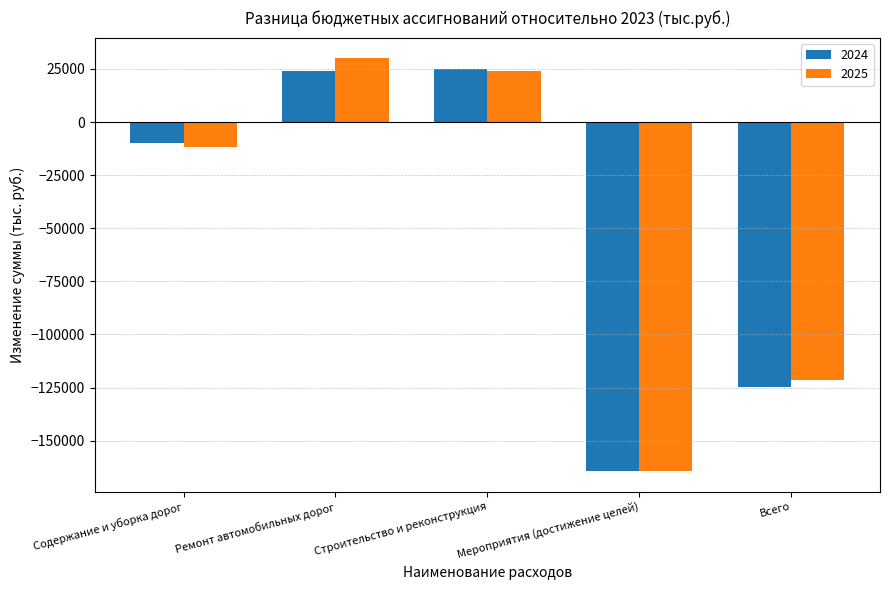

What is the average value of the 2024 series?

-49962.2